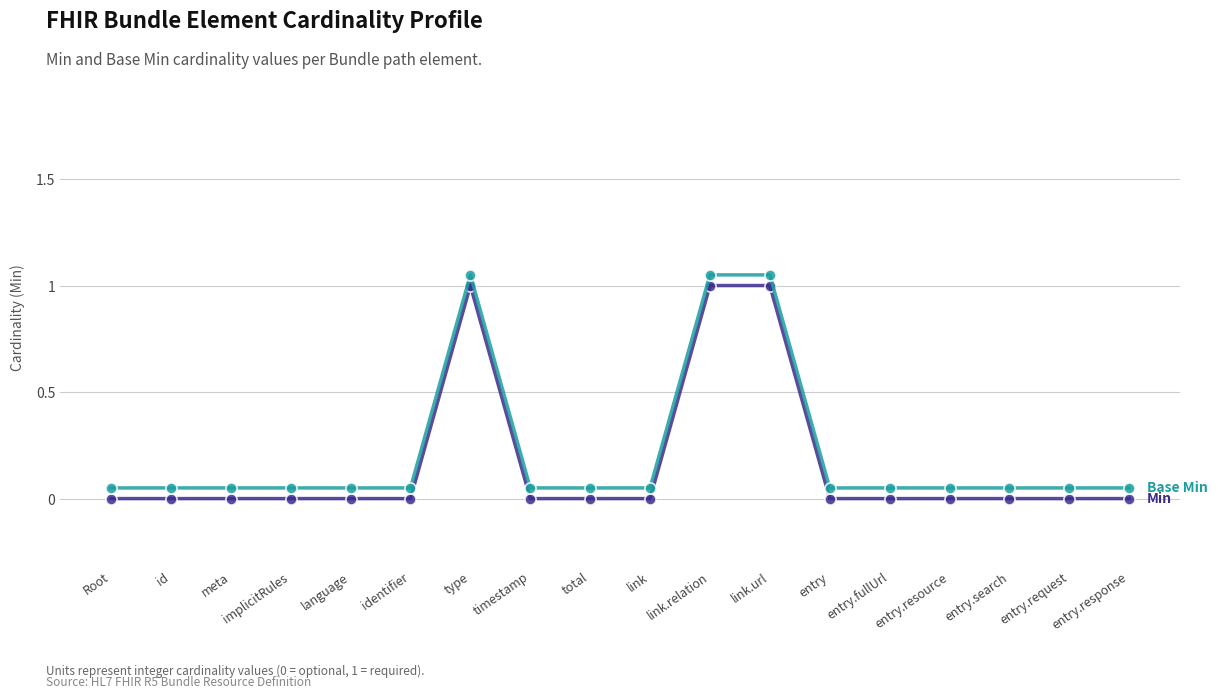

Is this an area chart (filled region under the line)?

No